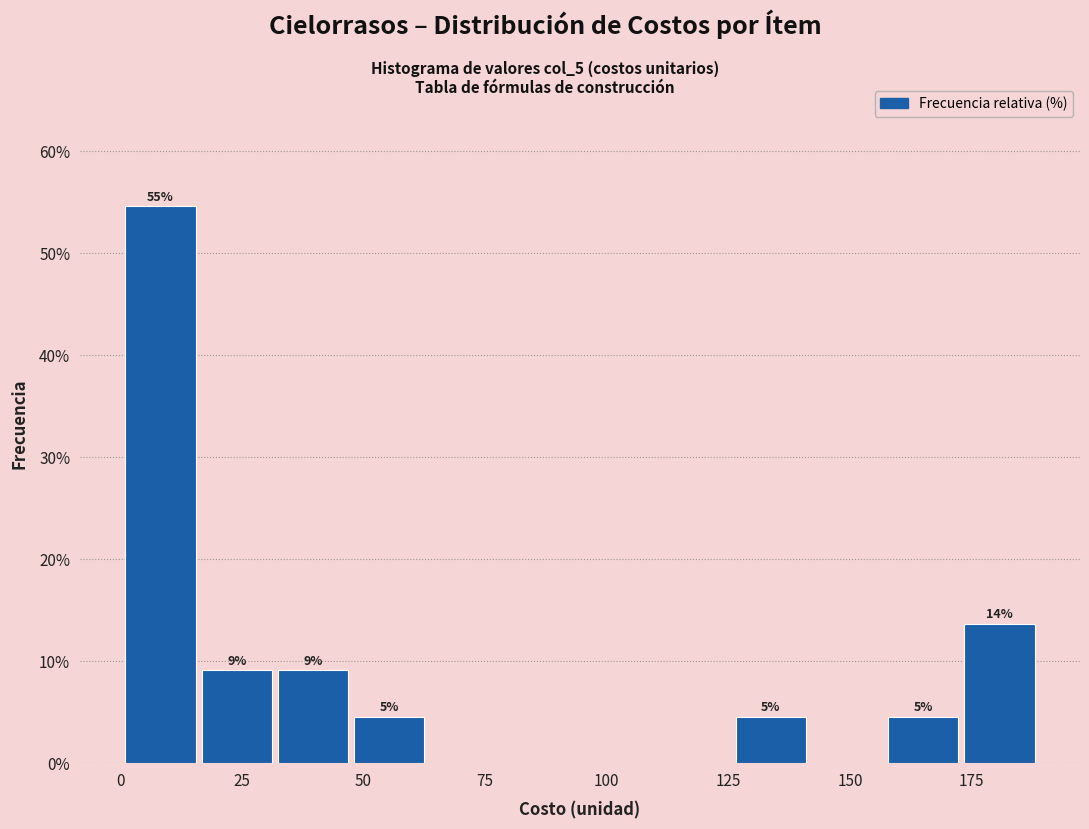

Read against the x-axis, roughly where is the centre of the tallest bar?

10